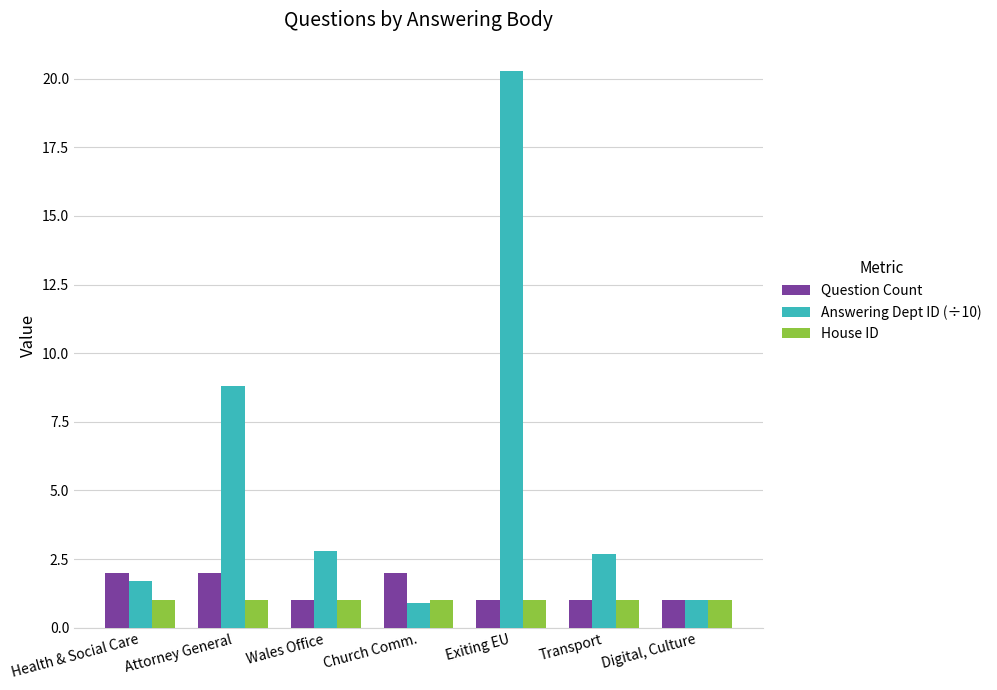

True or false: Question Count has a value of 1.0 at Wales Office.

True